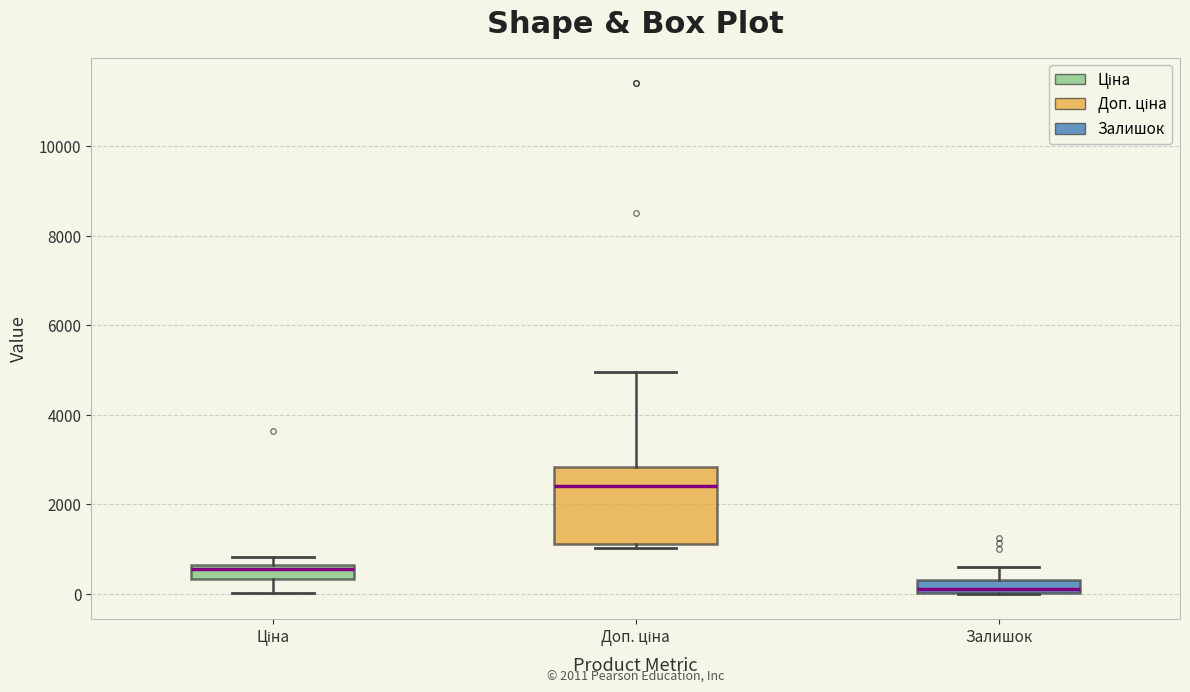

Comparing the boxes themselves (not the whiskers), which one is the tallest?

Доп. ціна